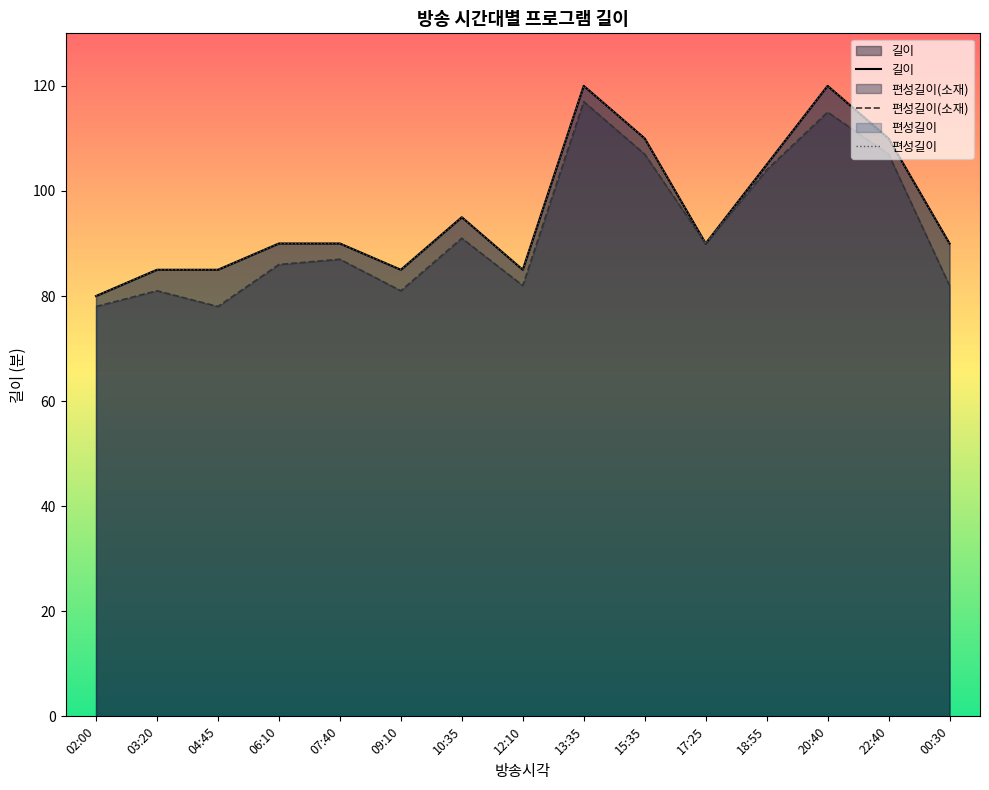

How many data points in 편성길이 are above 90?

6